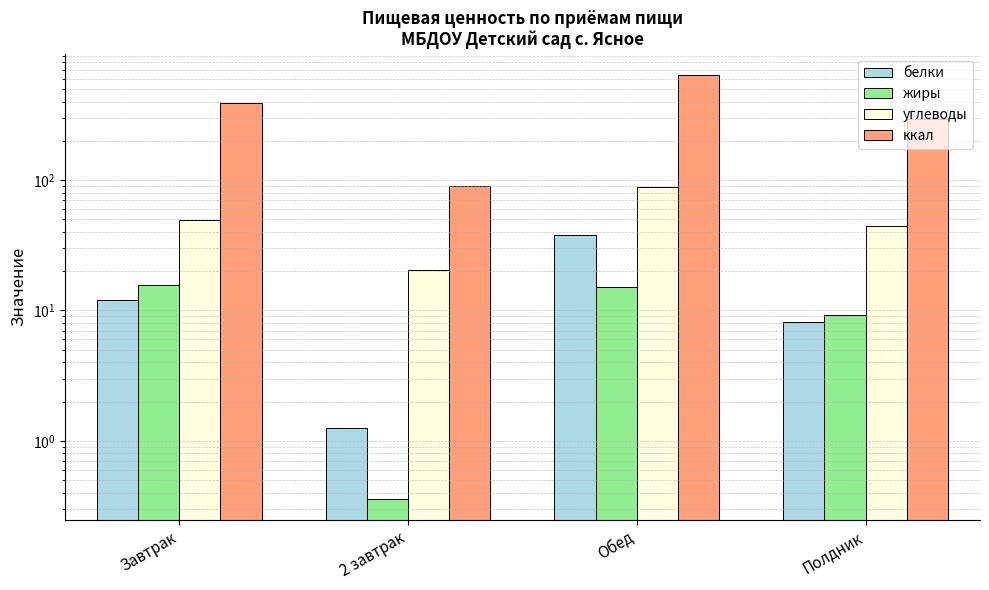

Reading left to right, list all the values displayed in this chart.

белки: Завтрак=12.0	2 завтрак=1.3	Обед=37.9	Полдник=8.2
жиры: Завтрак=15.7	2 завтрак=0.4	Обед=15.1	Полдник=9.3
углеводы: Завтрак=49.8	2 завтрак=20.5	Обед=88.6	Полдник=44.6
ккал: Завтрак=390.8	2 завтрак=90.0	Обед=641.6	Полдник=294.0